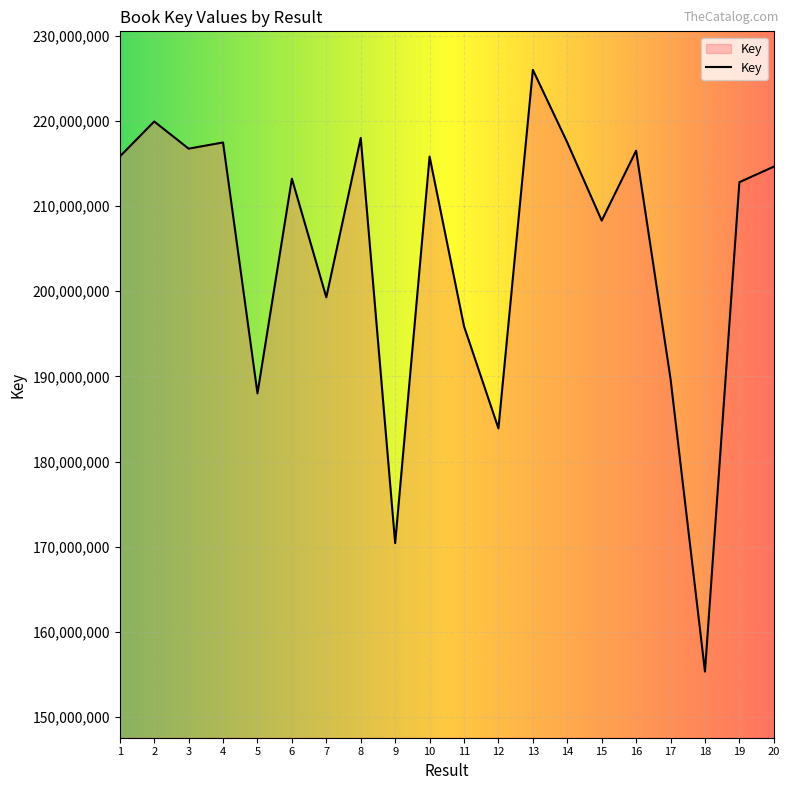

What is the sum of the values at 3 and 11?

412617069